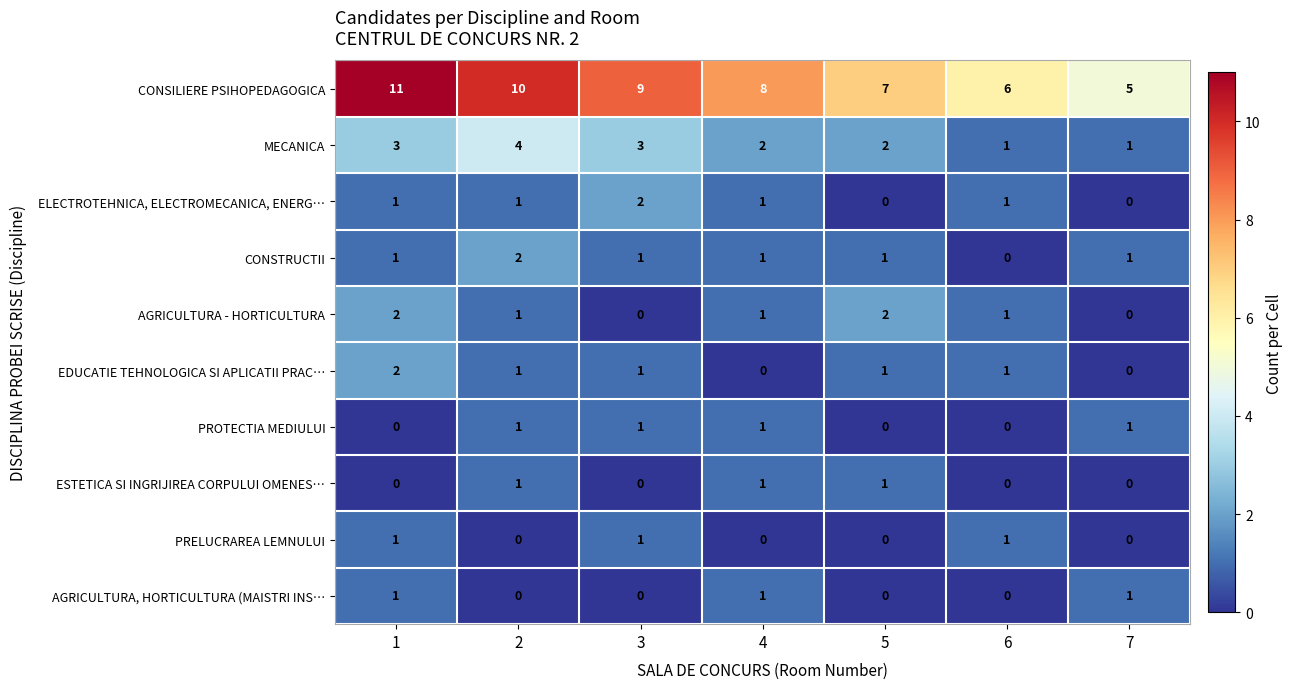

What is the highest value of the CONSILIERE PSIHOPEDAGOGICA series?

11